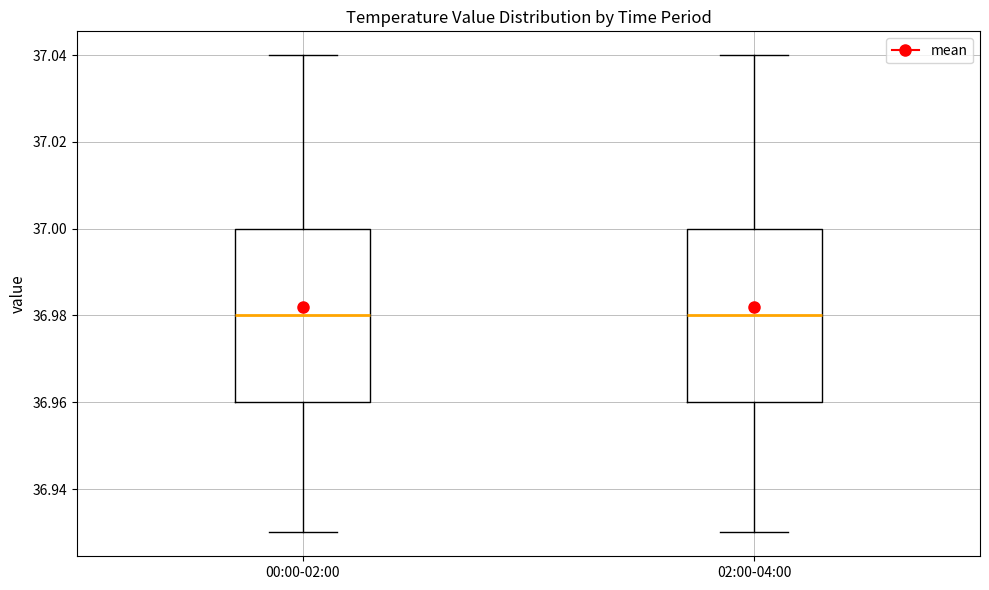

Reading left to right, read every box against the y-axis: the position of its median line, the range the box covers, and the ends of its whiskers. The values are not printed on the chart, so give them approximately, as read against the axis.

00:00-02:00: median 36.98, box 36.96 to 37.00, whiskers 36.93 to 37.04
02:00-04:00: median 36.98, box 36.96 to 37.00, whiskers 36.93 to 37.04